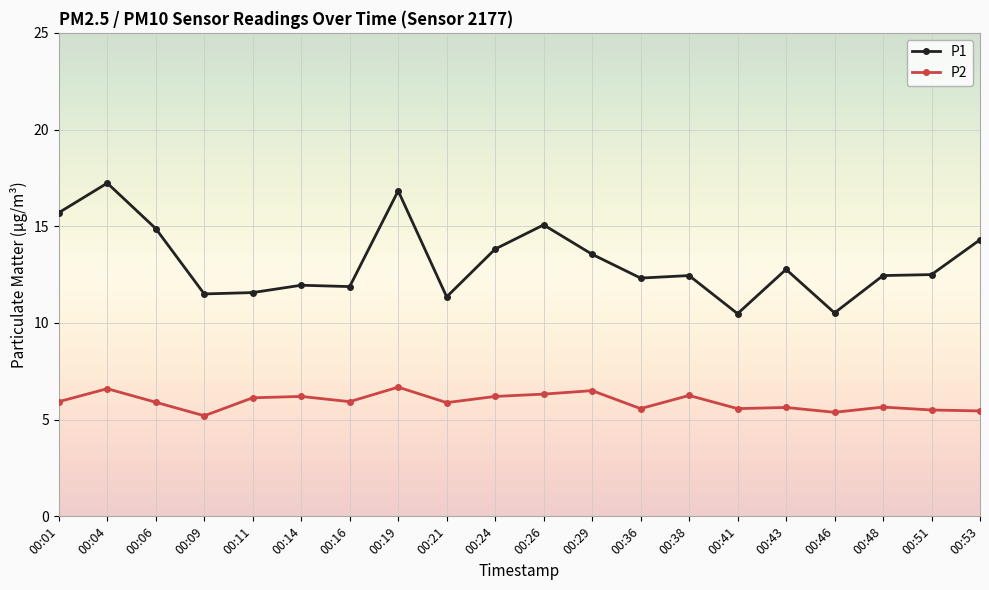

What is the value of the P1 point at the 16th from the left?

12.8